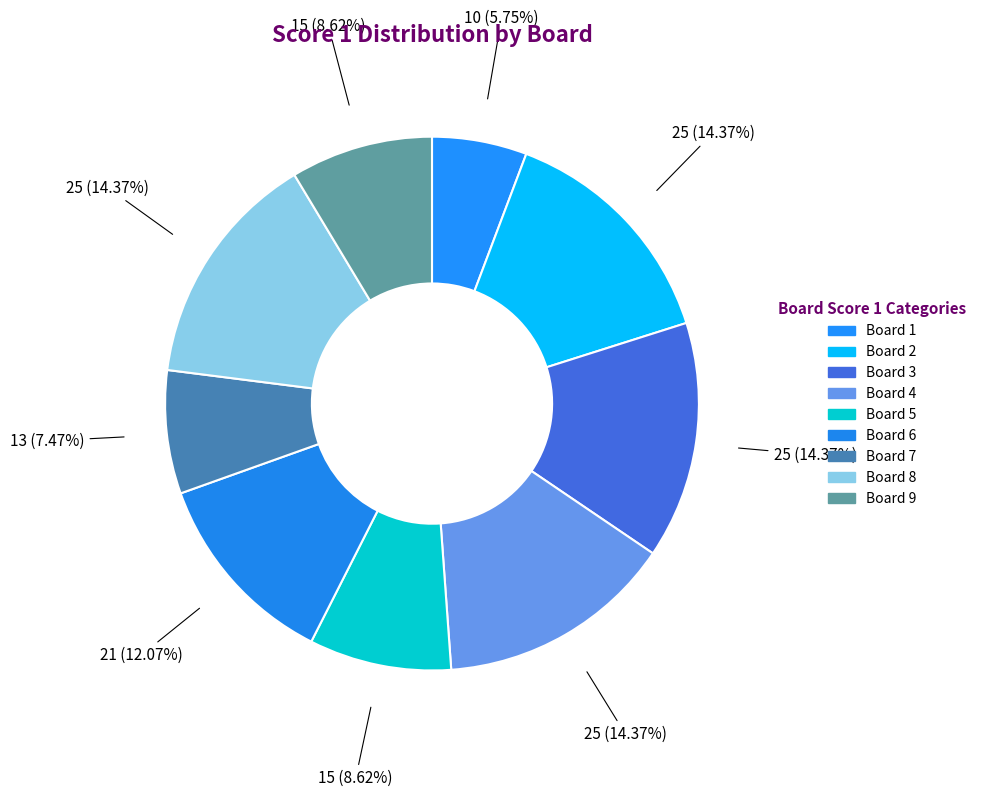

Count the number of slices in the pie.

9